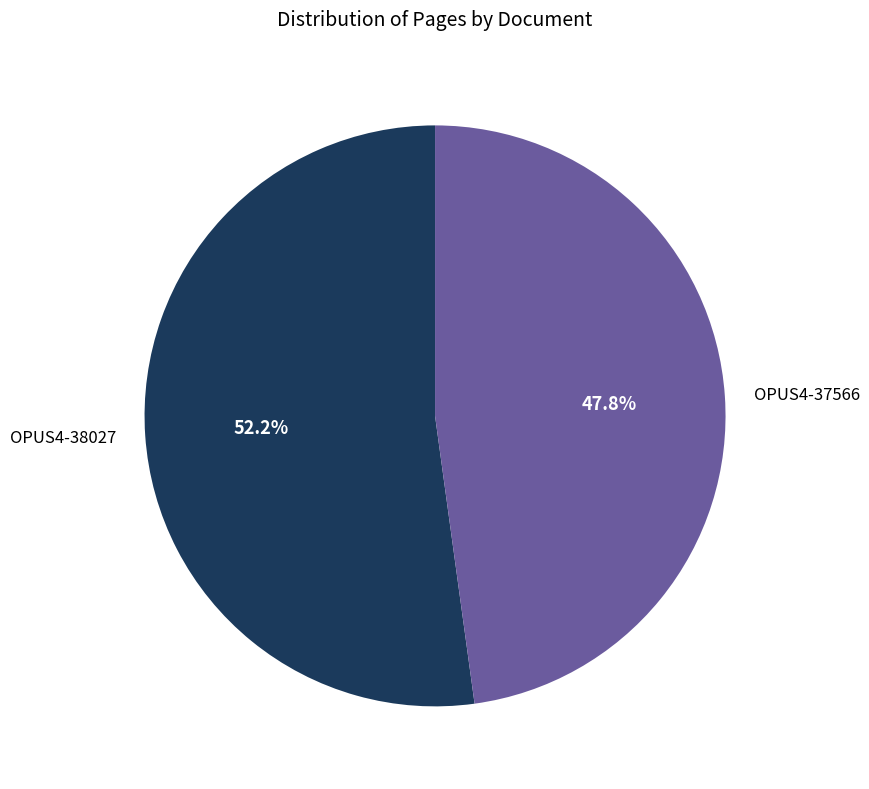

Rank the categories by value from lowest to highest.

OPUS4-37566, OPUS4-38027